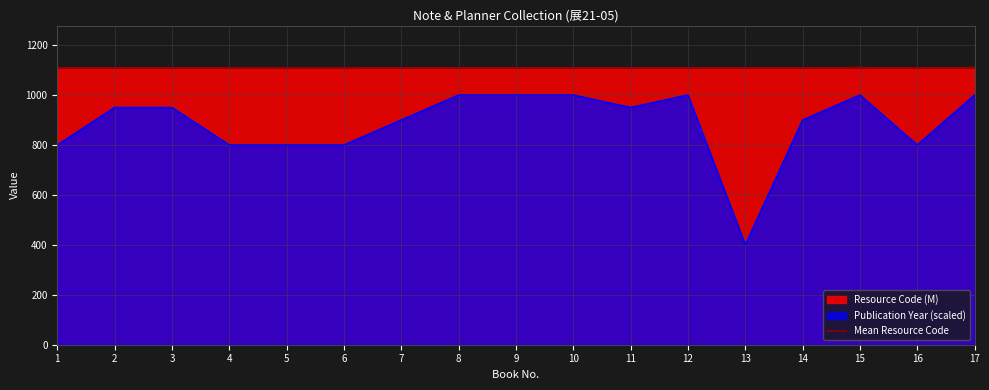

True or false: Resource Code has a value of 1109.9 at 10.

True